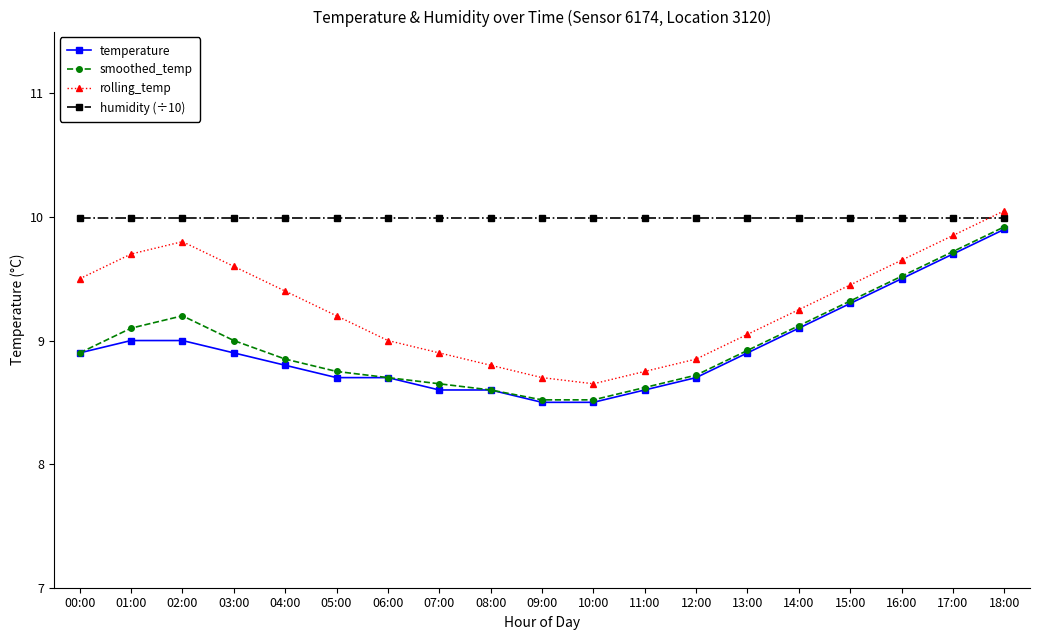

Which series has the largest total across all categories?

humidity (÷10)